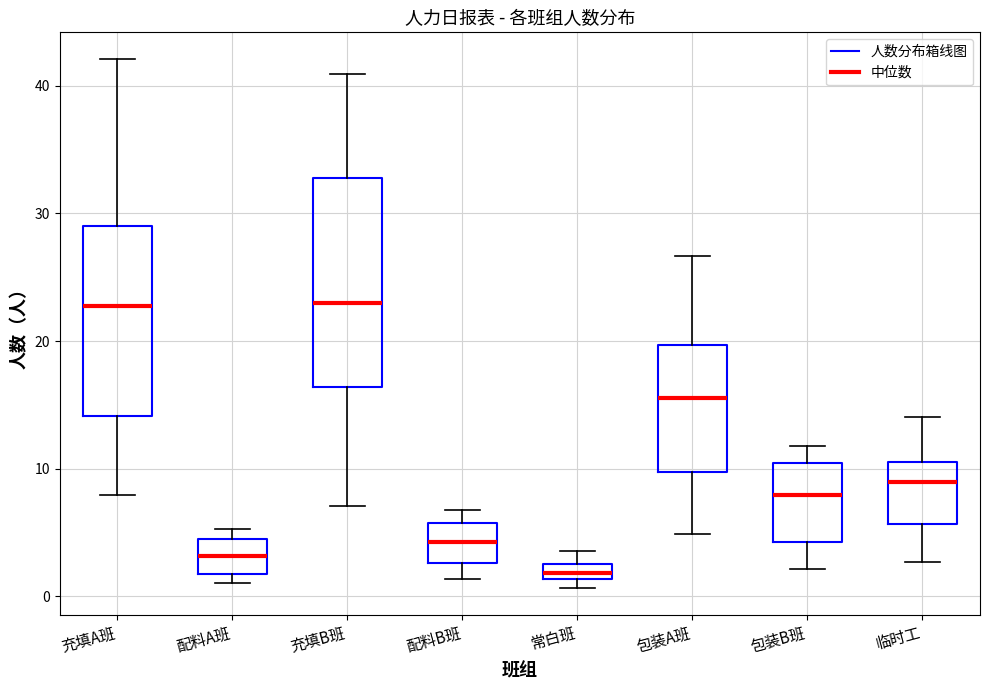

Where is the lower edge of the box for 配料B班 on the y-axis? The values are not printed on the chart, so give them approximately, as read against the axis.

3